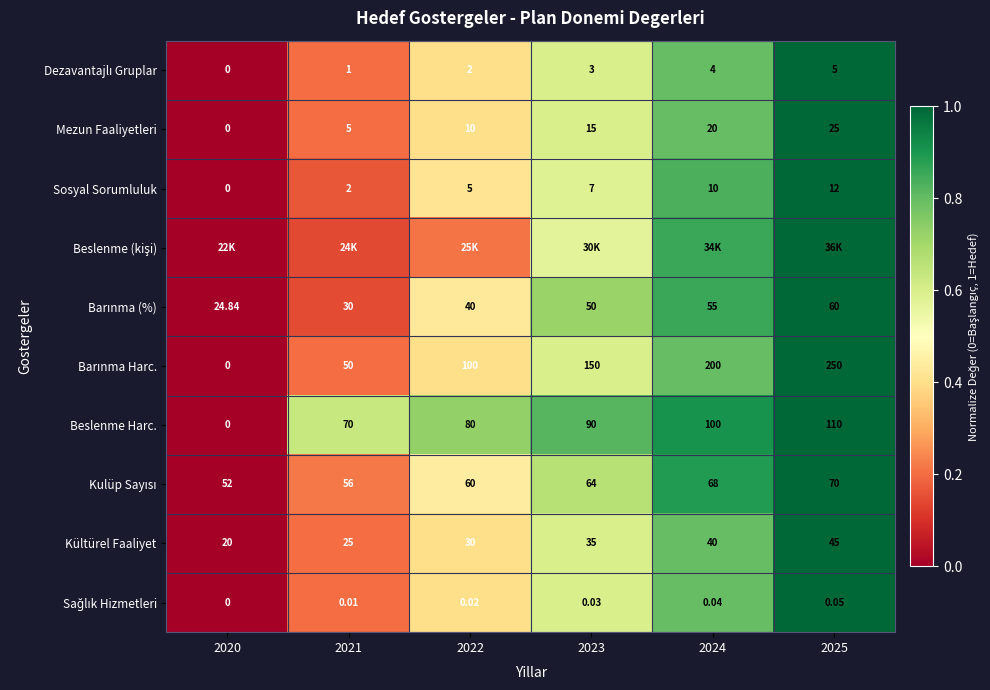

Is the value of Mezun Faaliyetleri at 2020 greater than the value of Sosyal Sorumluluk at 2022?

No